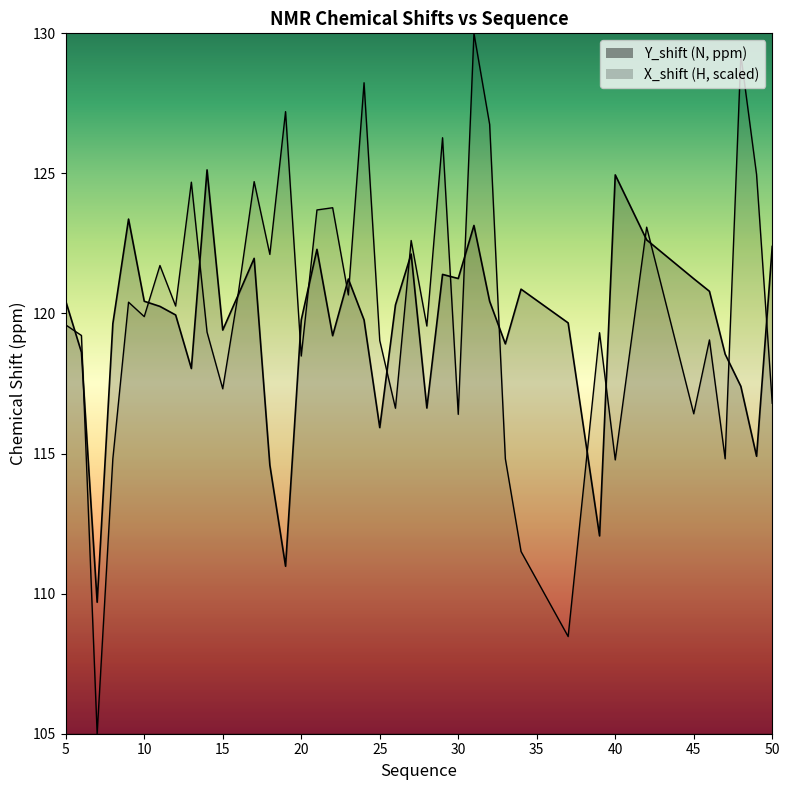

At which category does Y_shift reach its first local peak?

9